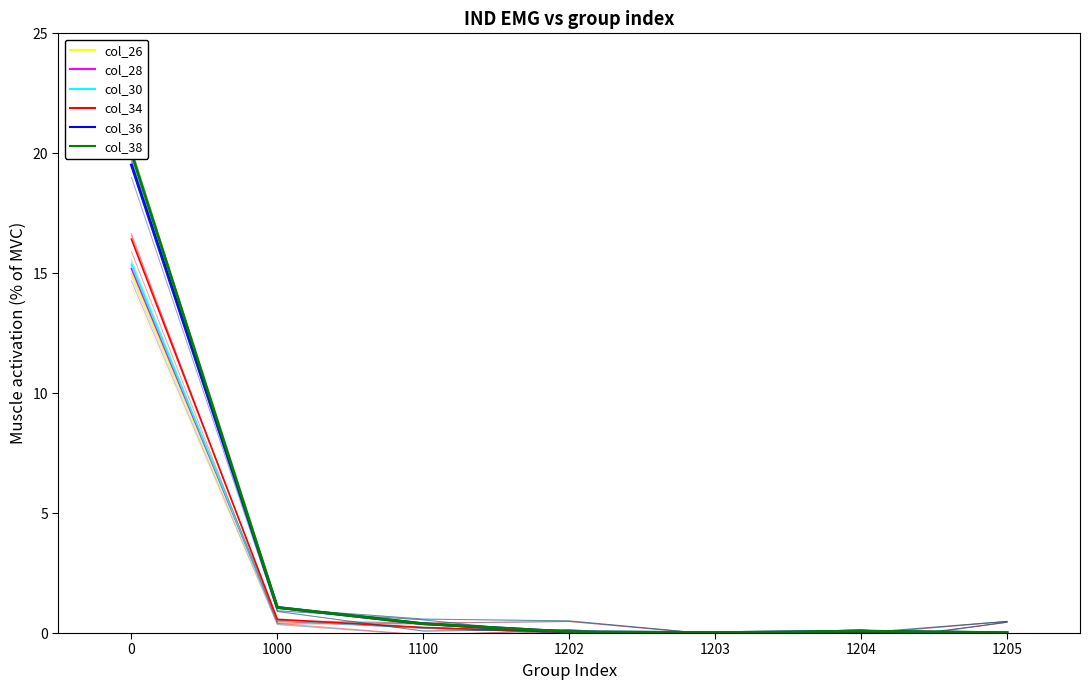

Rank the series by their maximum value, from lowest to highest.

col_26, col_28, col_30, col_34, col_36, col_38